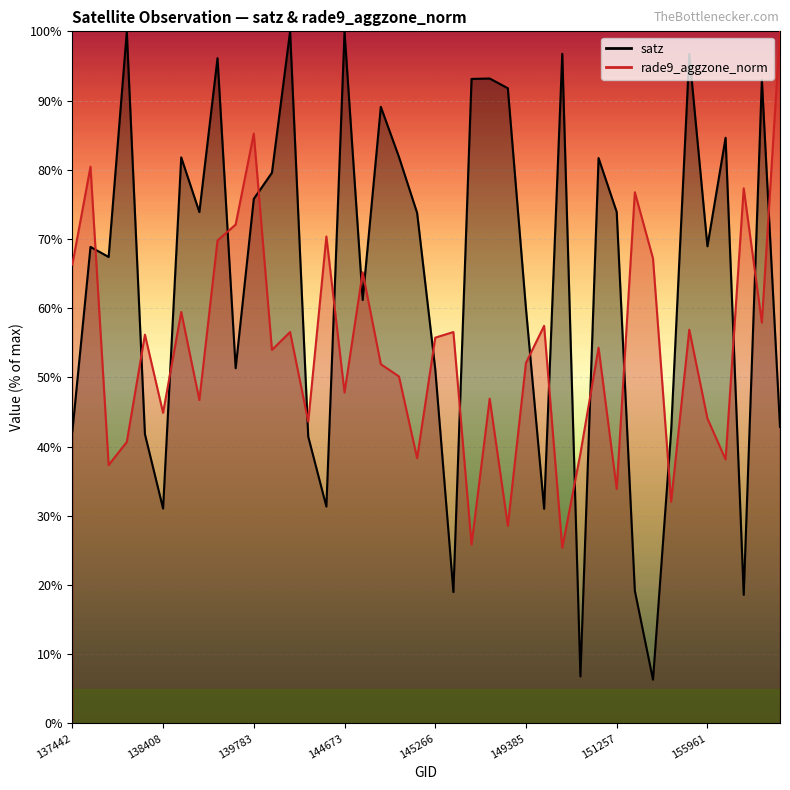

Where is satz nearest to the value 53?

139009